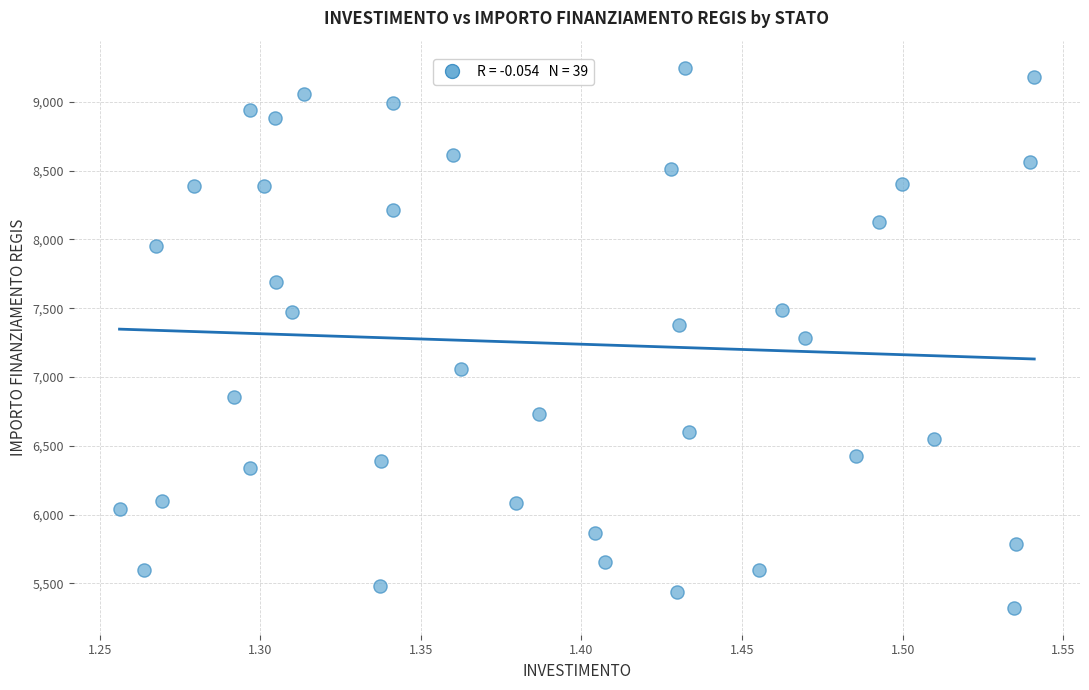

What is the range of X values (max minus min)?

0.3